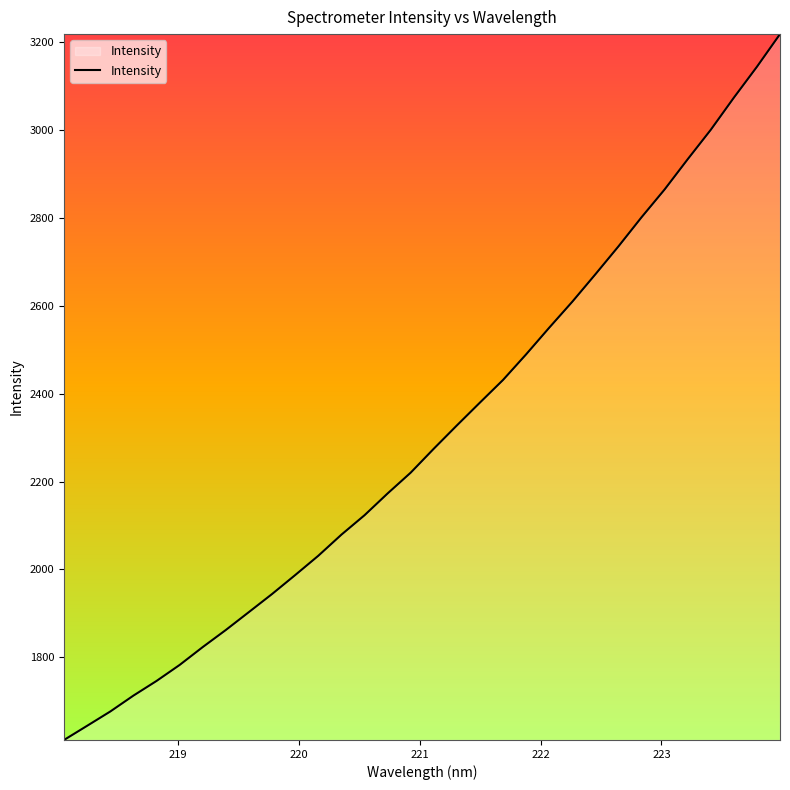

Count the number of data series in this chart.

1